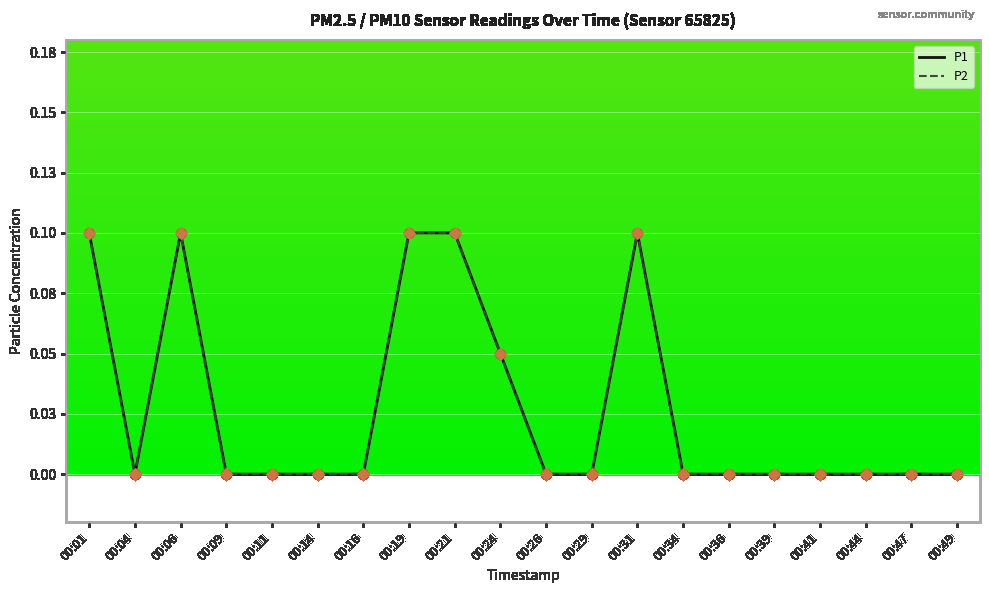

At how many categories does at least one series exceed 0?

6